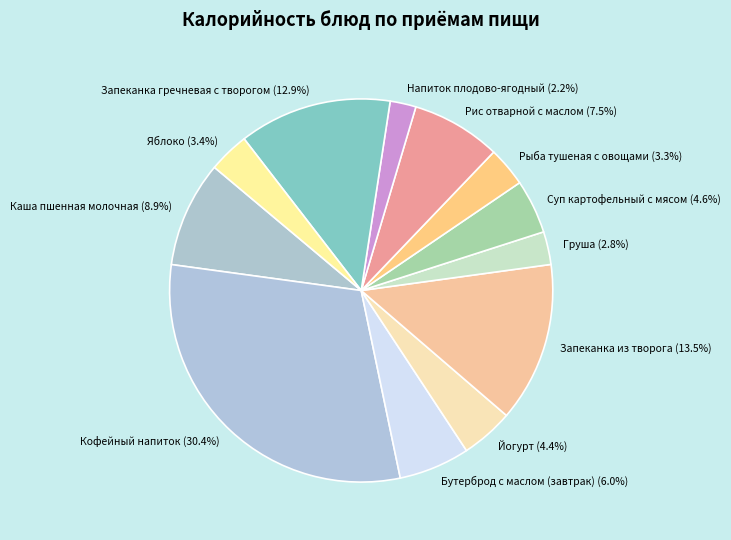

Which has a higher value, Груша or Запеканка из творога?

Запеканка из творога